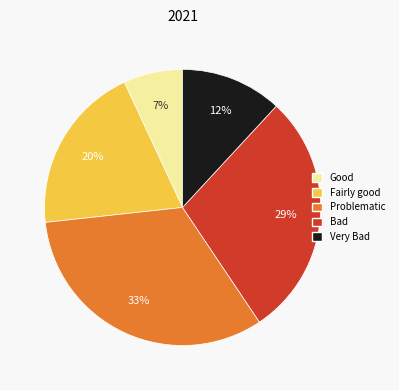

Is there any slice that represents more than half of the pie?

No